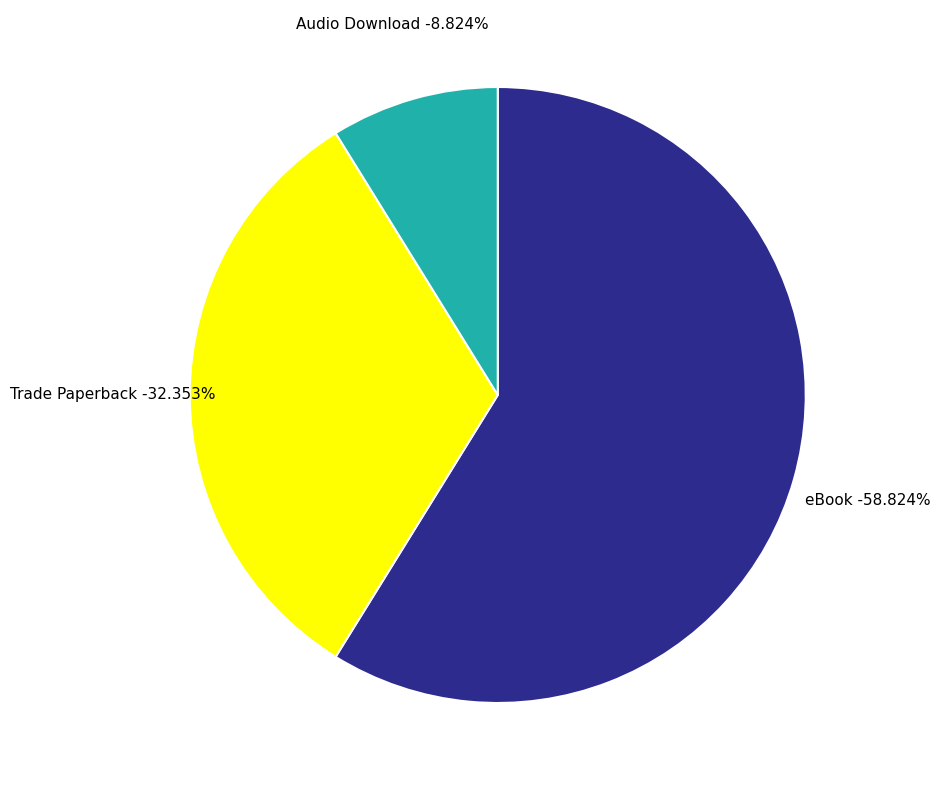

To the nearest percent, what is the combined percentage of Trade Paperback and Audio Download?

41%